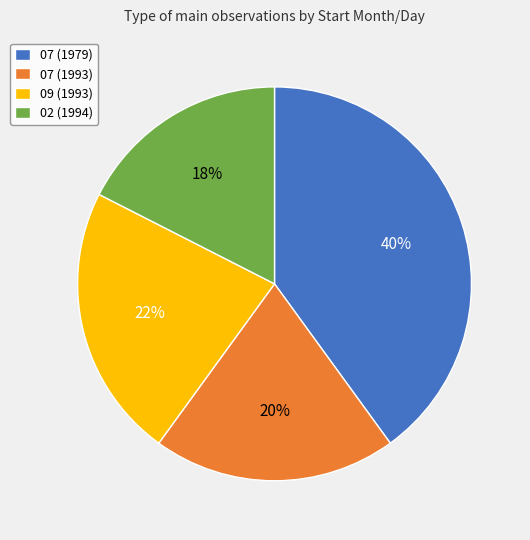

True or false: 07 (1993) accounts for 20% of the total.

True